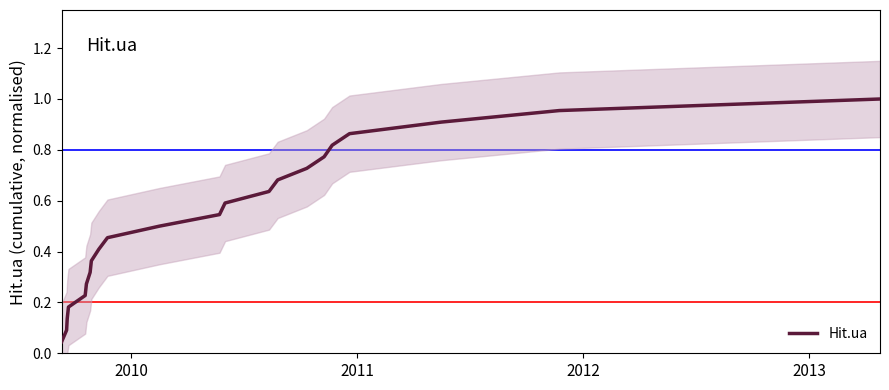

True or false: there are more than 2 points higher than both neighbors.

False